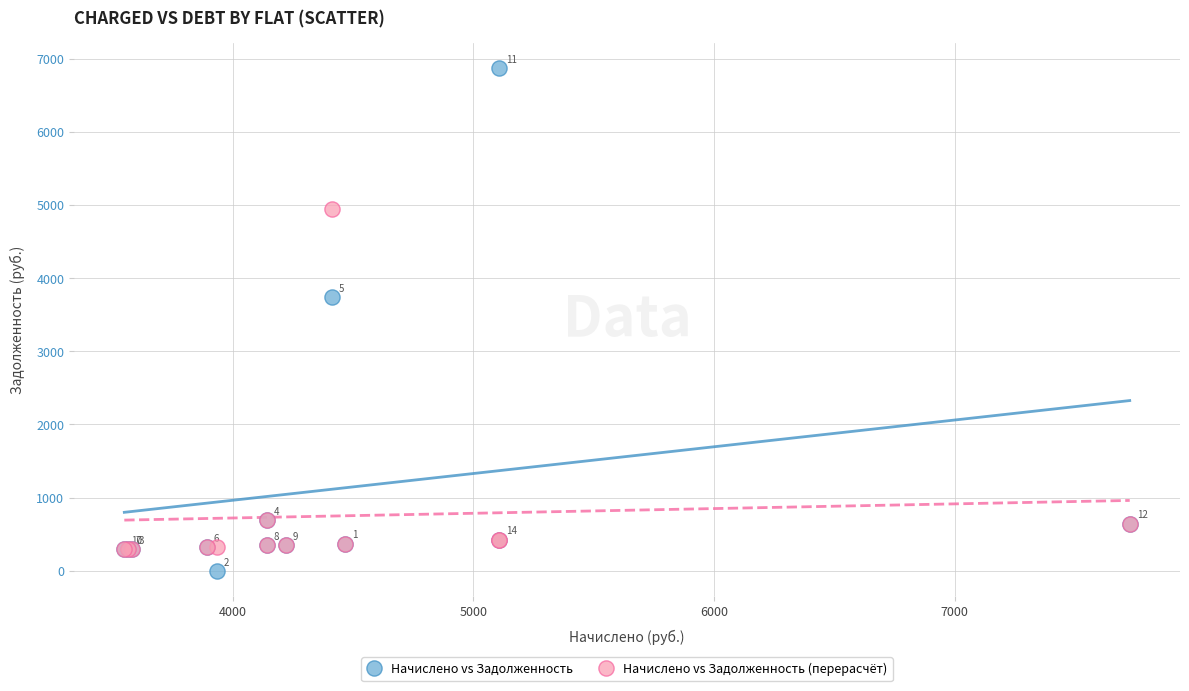

What are all the series names shown in the legend?

Начислено vs Задолженность, Начислено vs Задолженность (перерасчёт)